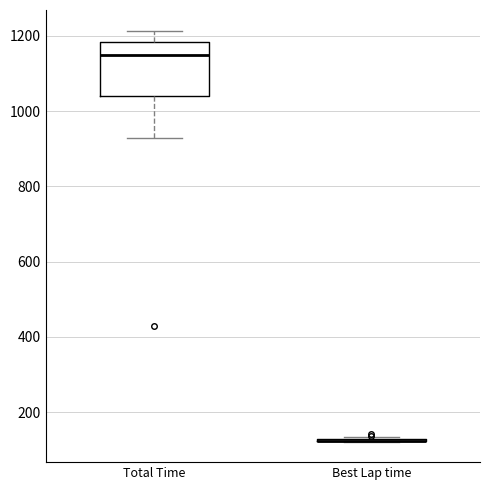

Where does the median line of the box for Total Time sit on the y-axis? The values are not printed on the chart, so give them approximately, as read against the axis.

1140